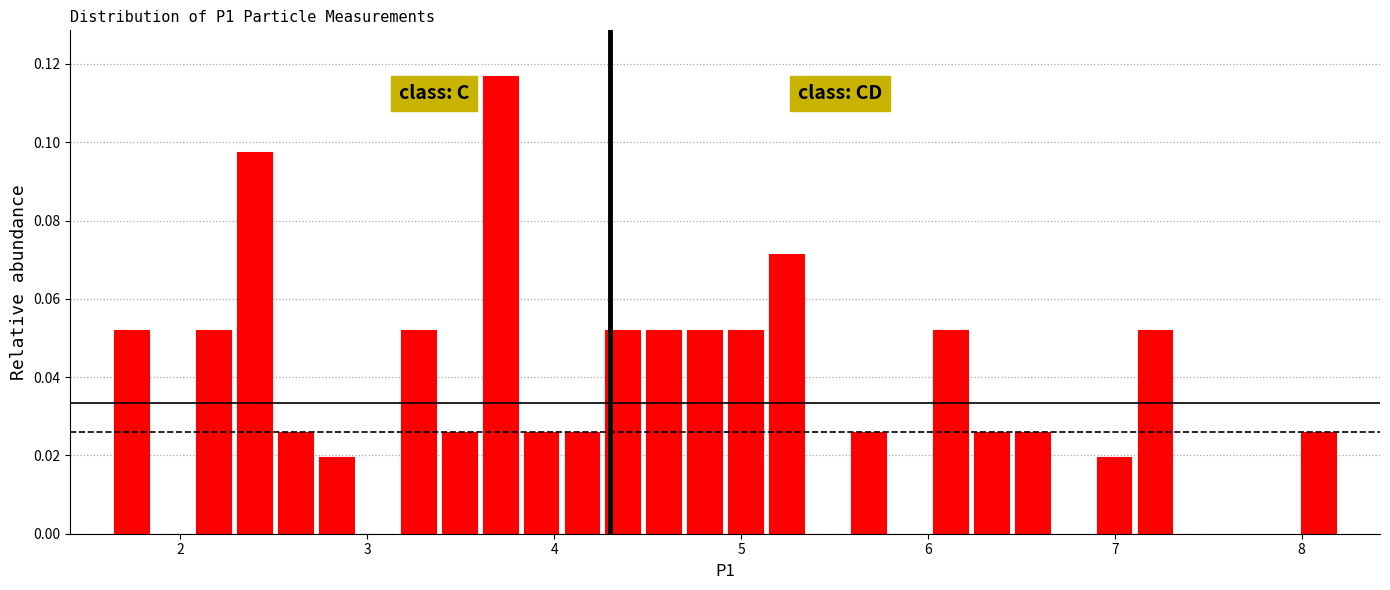

Read against the x-axis, roughly where is the centre of the tallest bar?

3.7